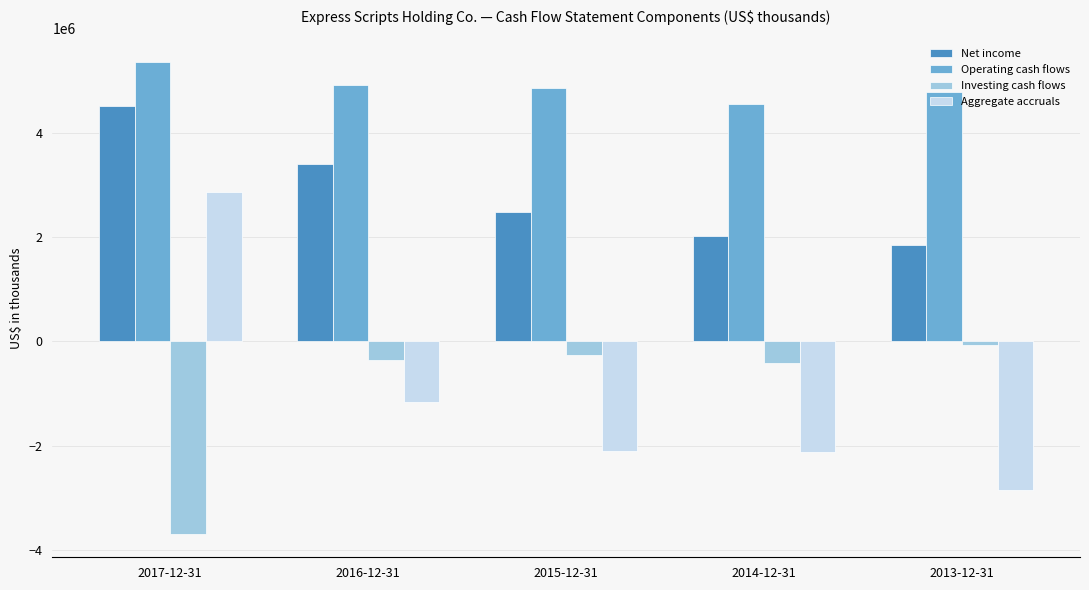

Is it true that Net income equals 1844600 at 2013-12-31?

True